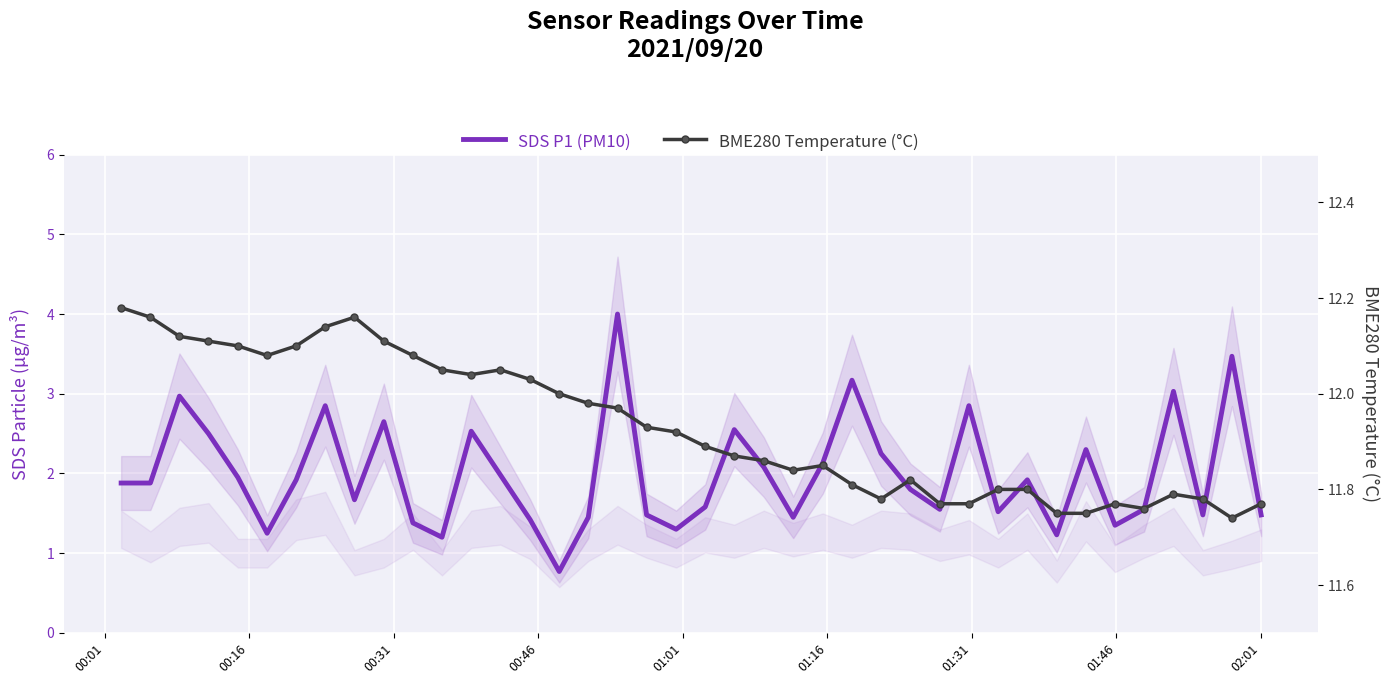

What is the difference between the maximum and minimum values in the SDS P1 (PM10) series?

3.2